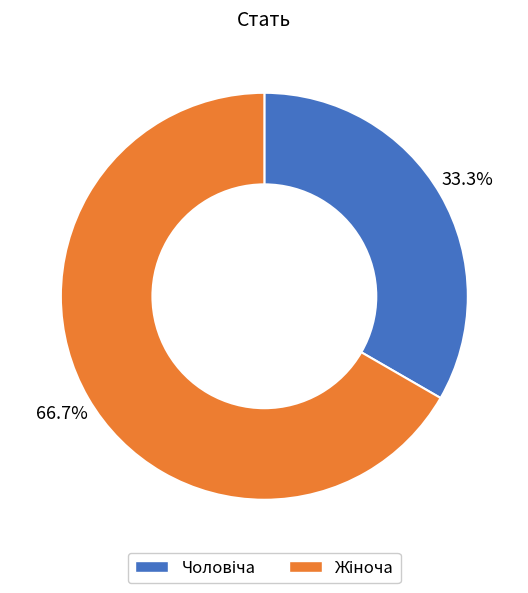

Which slice represents more than half of the pie?

Жіноча